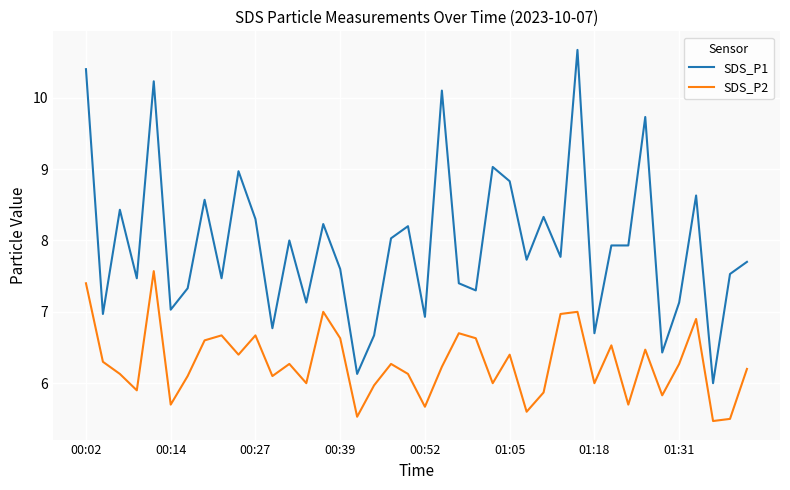

Rank the series by their average value, from lowest to highest.

SDS_P2, SDS_P1